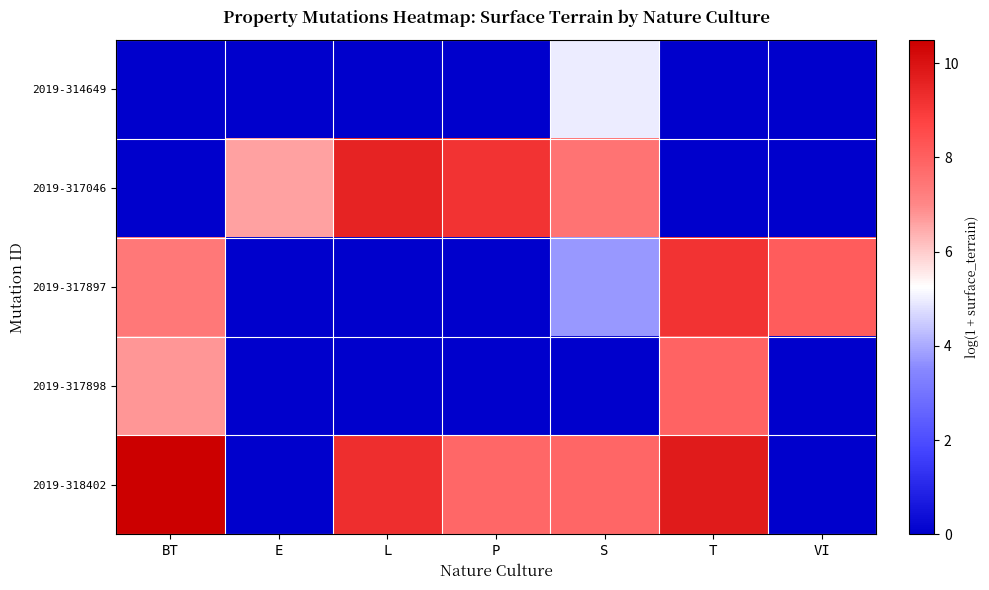

Which series has the largest total across all categories?

2019-318402